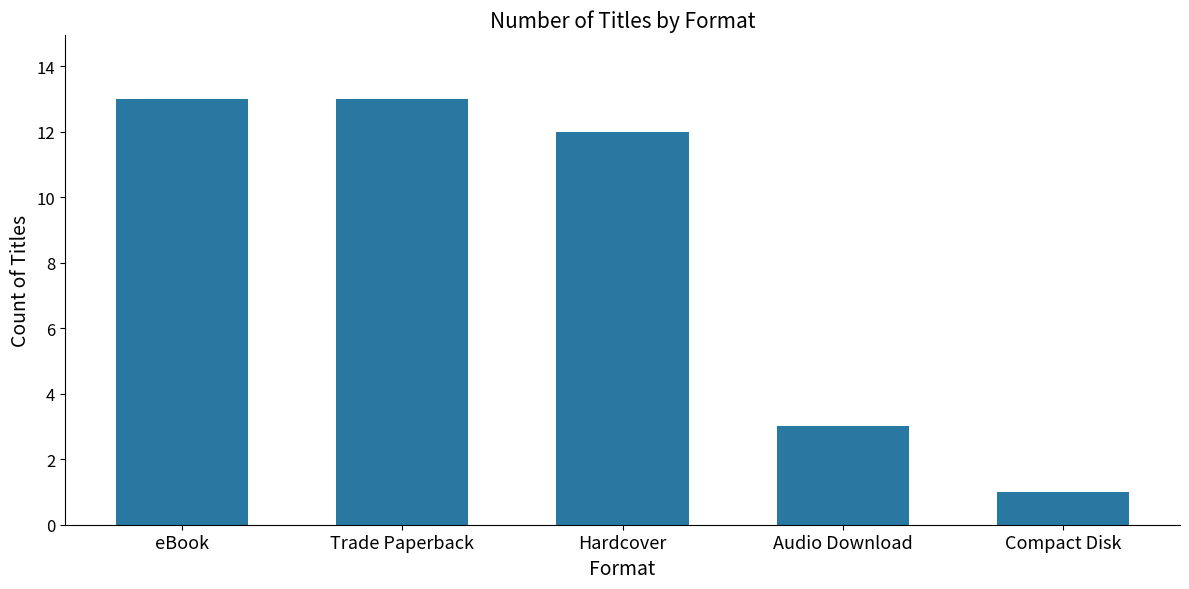

What is the sum of all values?

42